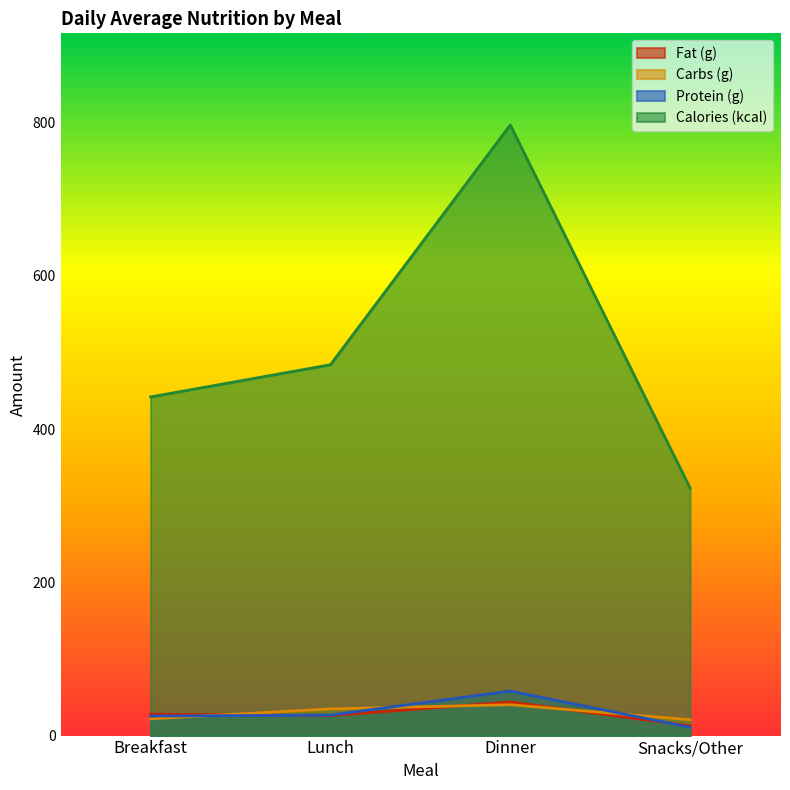

True or false: Fat (g) has a value of 12.8 at Snacks/Other.

True